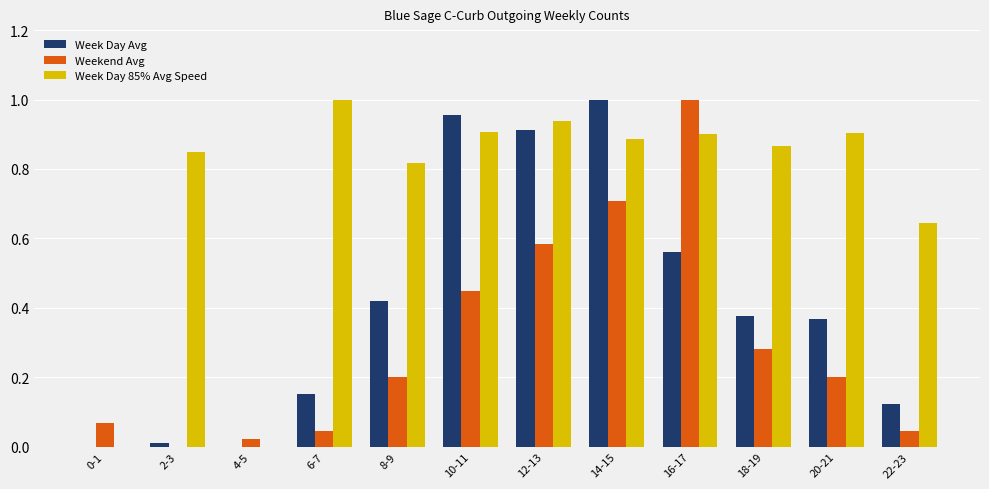

What is the sum of all Week Day 85% Avg Speed values?

8.7